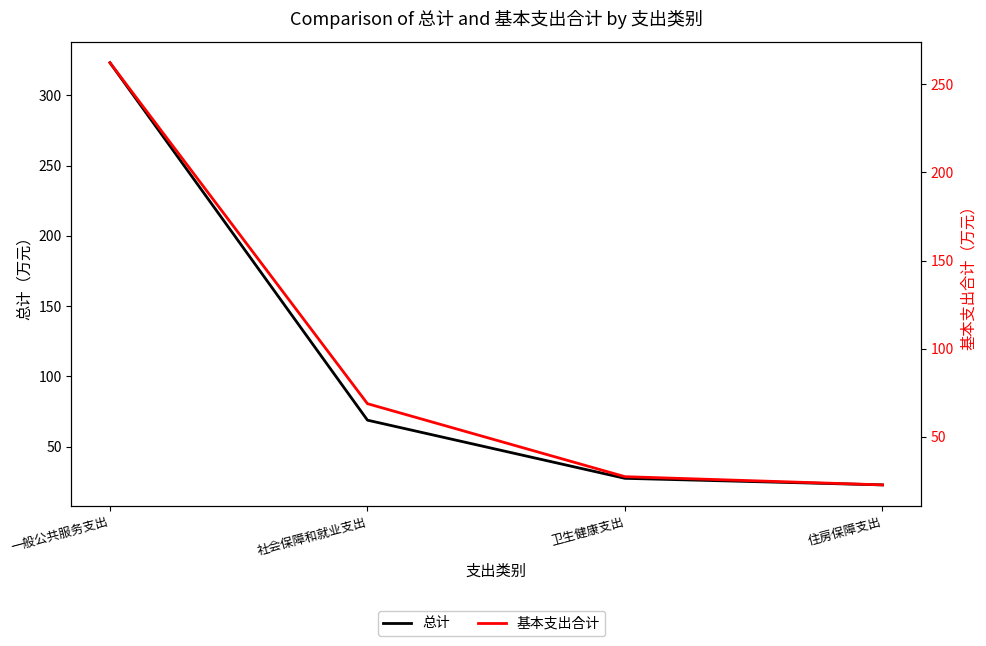

What is the label of the 1st point from the left?

一般公共服务支出